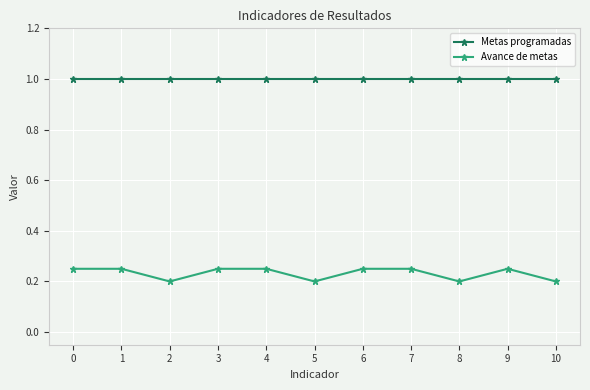

The value of Metas programadas at 4 is 1.0. True or false?

True